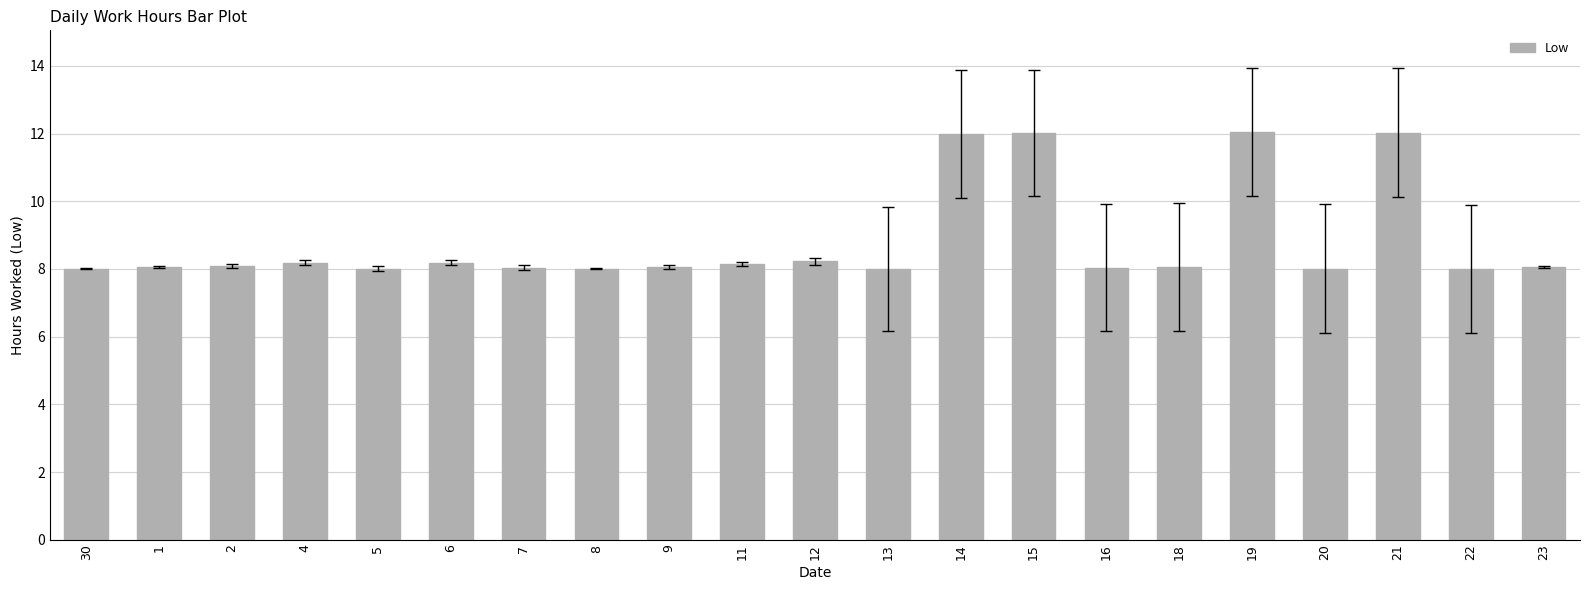

What is the label of the 21st bar from the right?

30